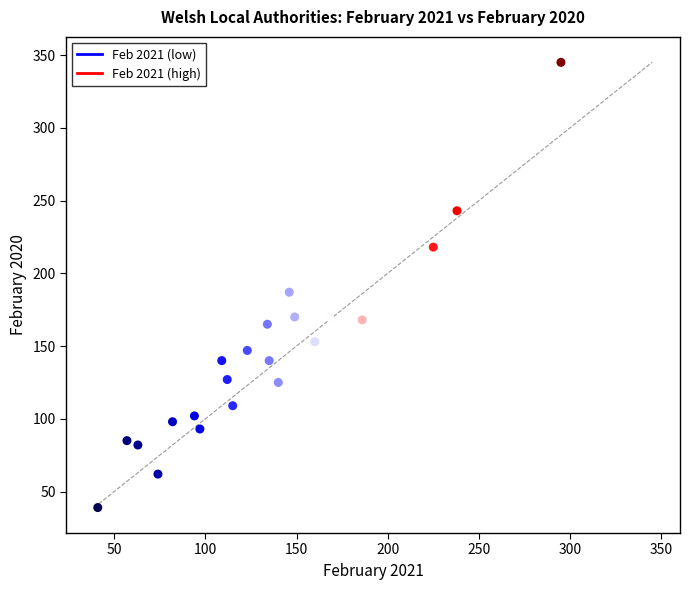

What is the range of Y values (max minus min)?

306